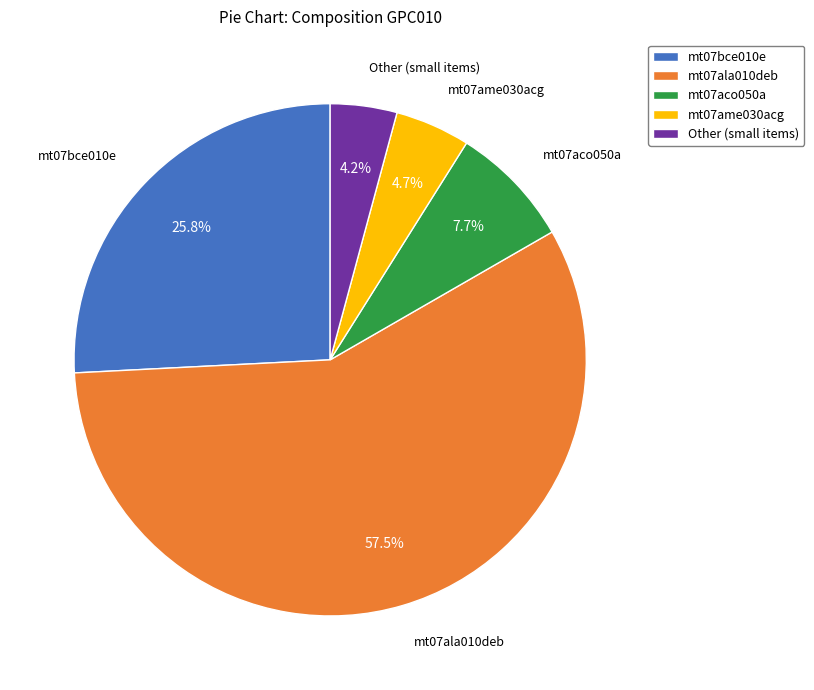

What percentage is the mt07aco050a slice, to the nearest percent?

8%